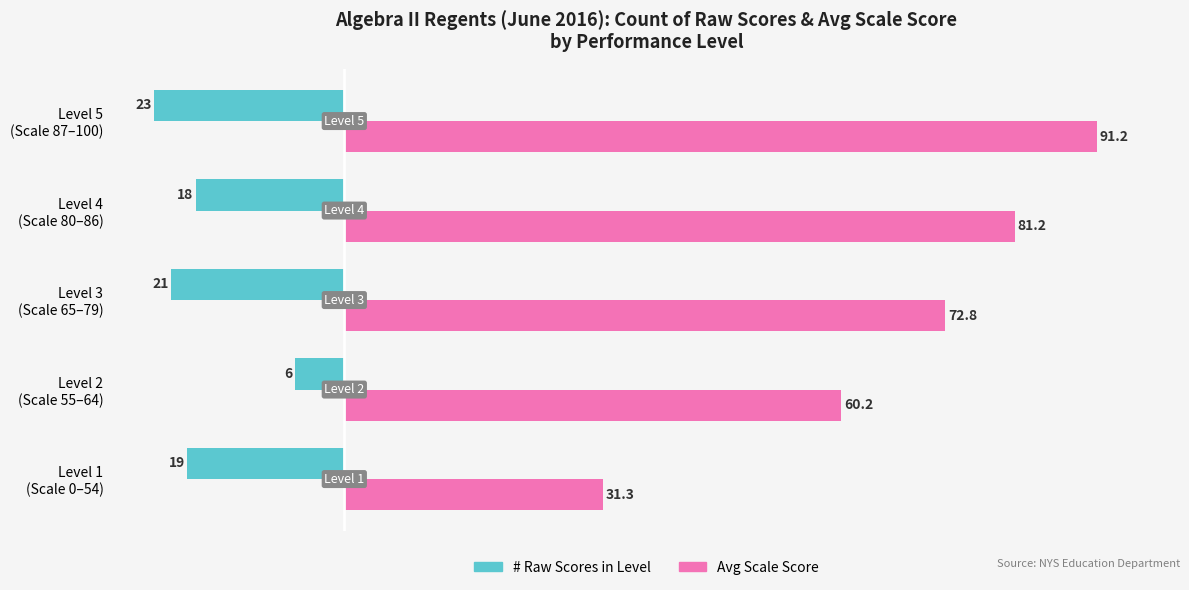

What is the highest value of the # Raw Scores in Level series?

-6.0